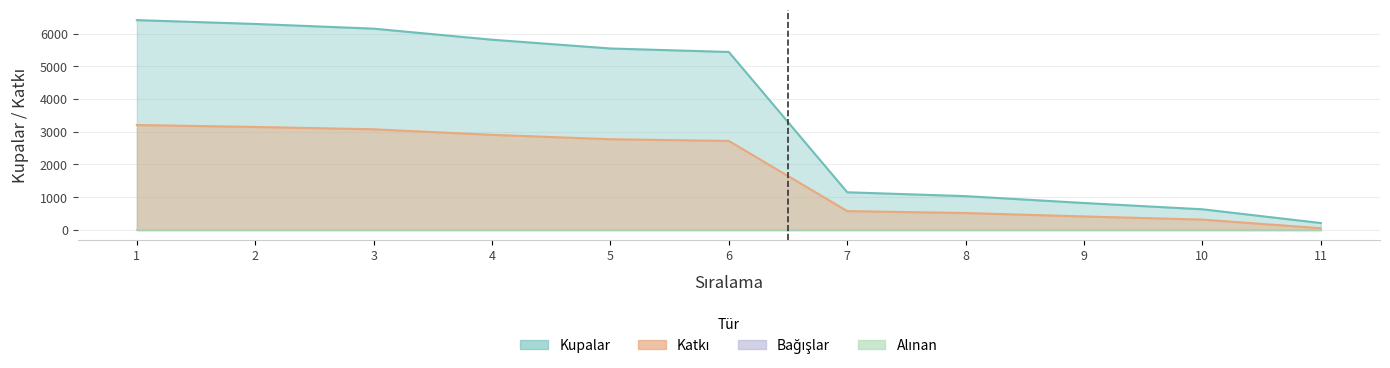

At which label is Kupalar closest to 3311?

6